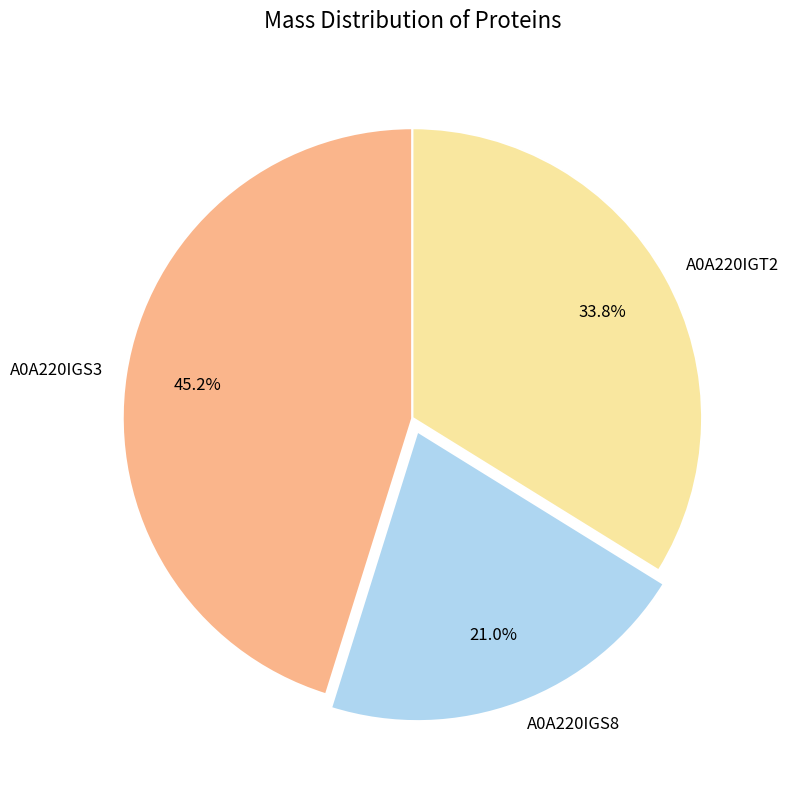

Is A0A220IGS3 the majority of the pie?

No